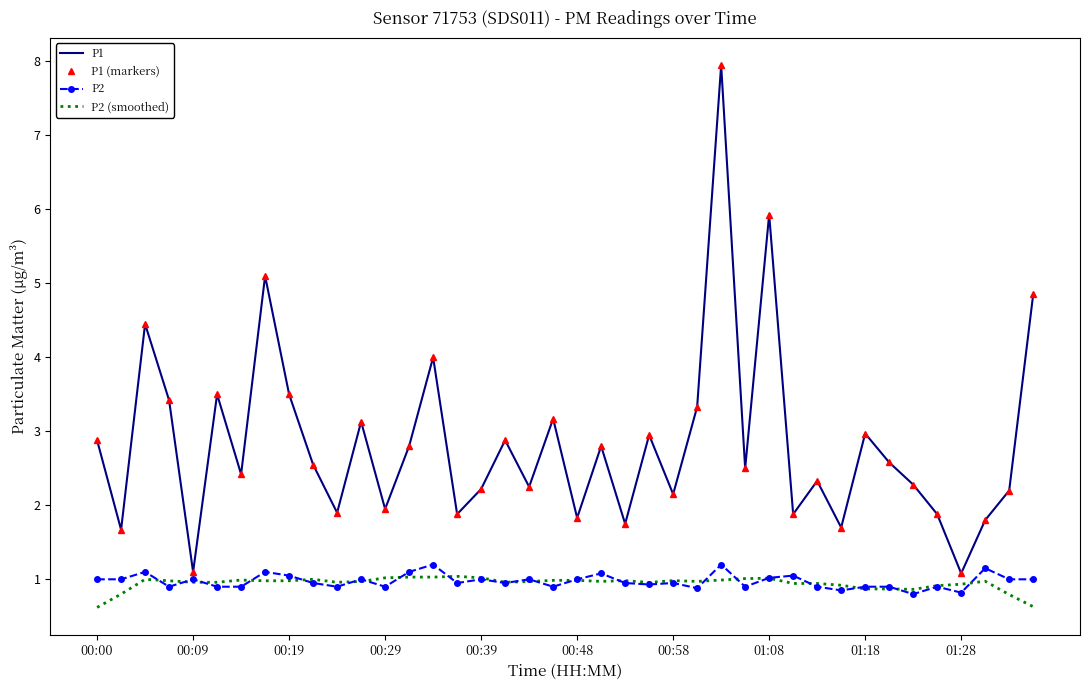

True or false: P2 and P1 cross at least once.

False